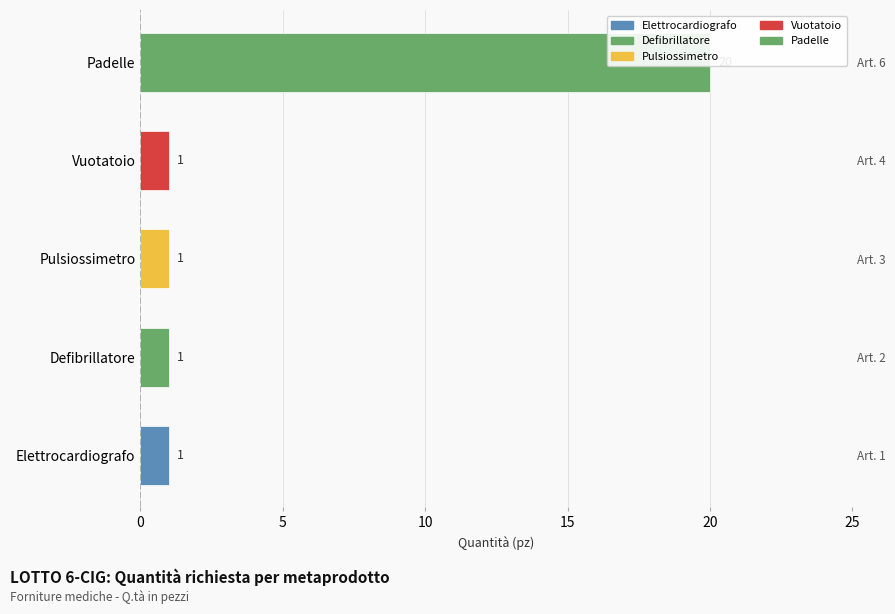

How many categories are shown in the chart?

5